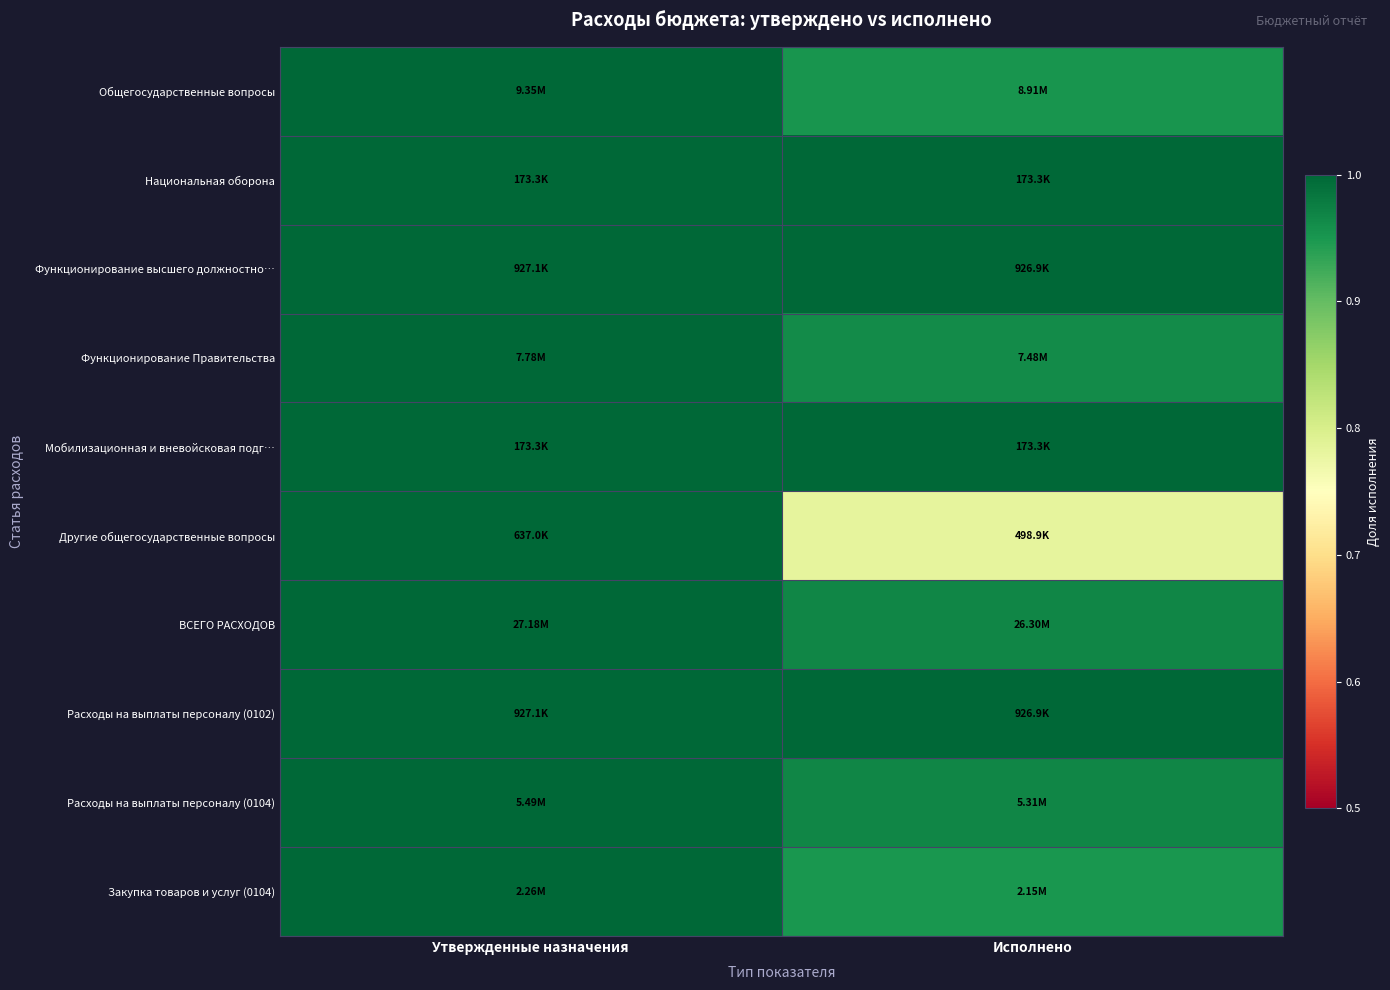

At which category is the sum across all series the highest?

Утвержденные назначения